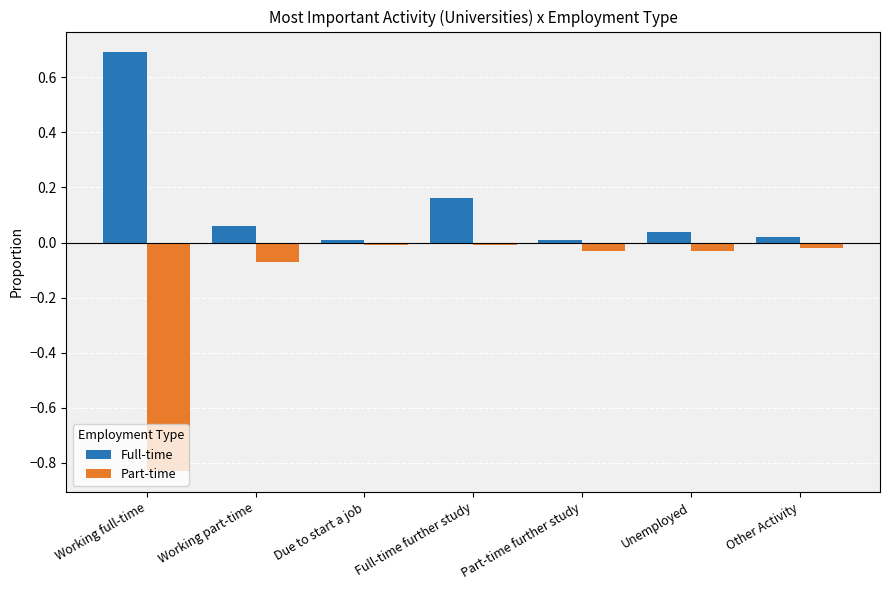

What is the difference between the highest and lowest values at Working full-time?

1.5